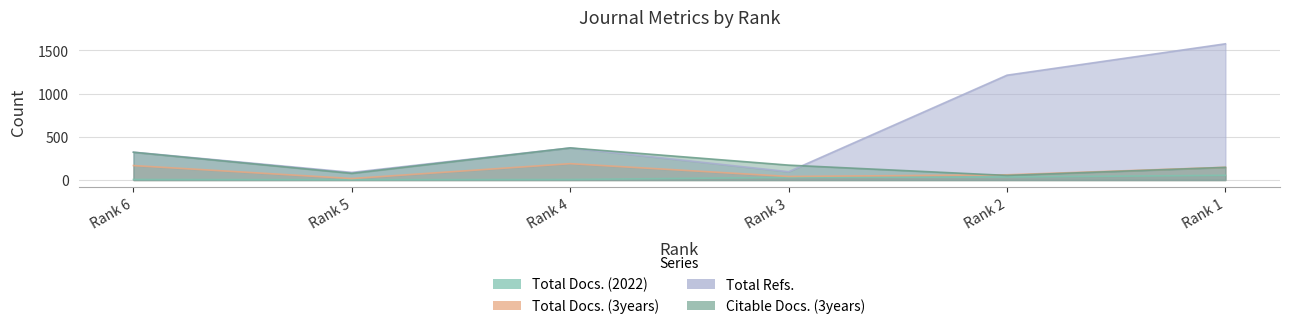

At which label does Total Docs. (2022) first exceed 30?

Rank 2